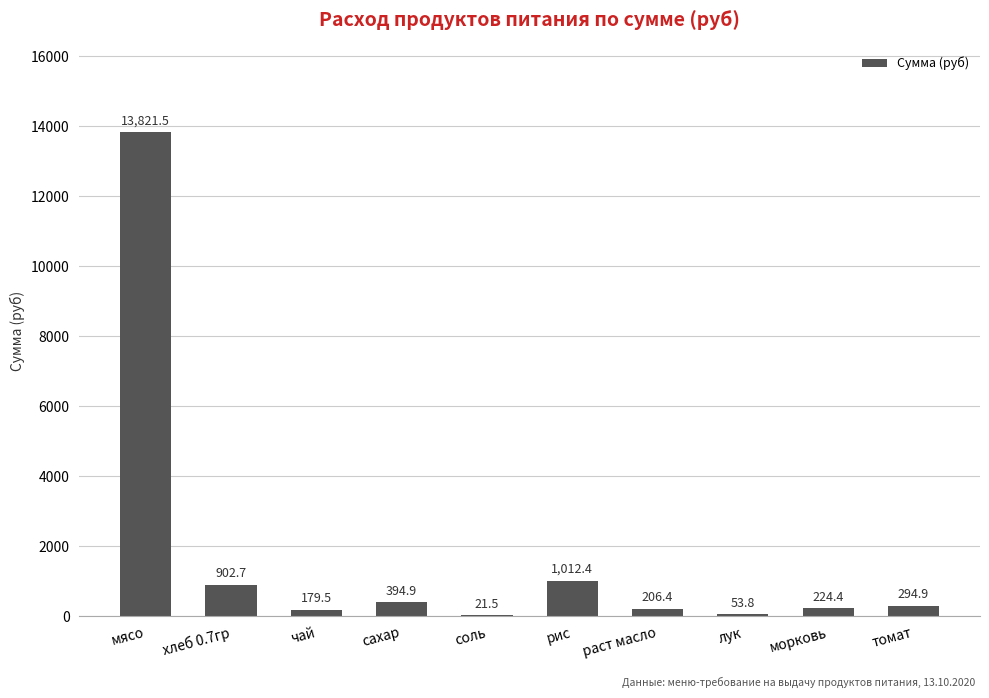

What is the sum of all values?

17112.0